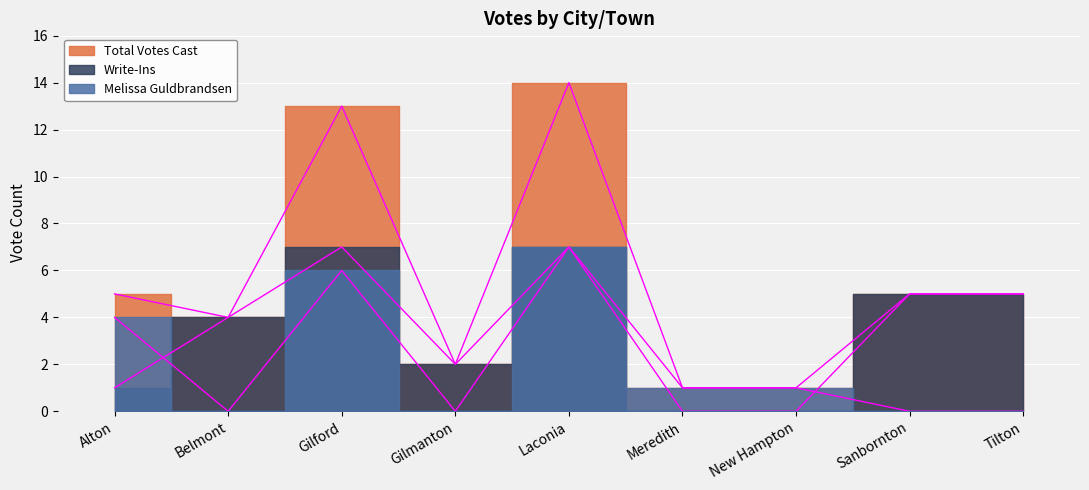

What is the greatest value displayed?

14